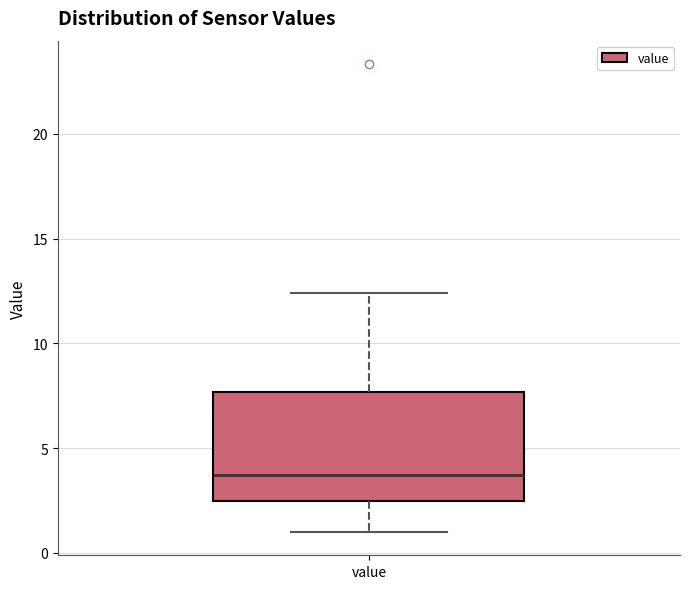

Read this box plot against the y-axis: the position of the median line, the range covered by the box, and the ends of both whiskers. The values are not printed on the chart, so give them approximately, as read against the axis.

median 3.5, box 2.5 to 7.5, whiskers 1.0 to 12.5